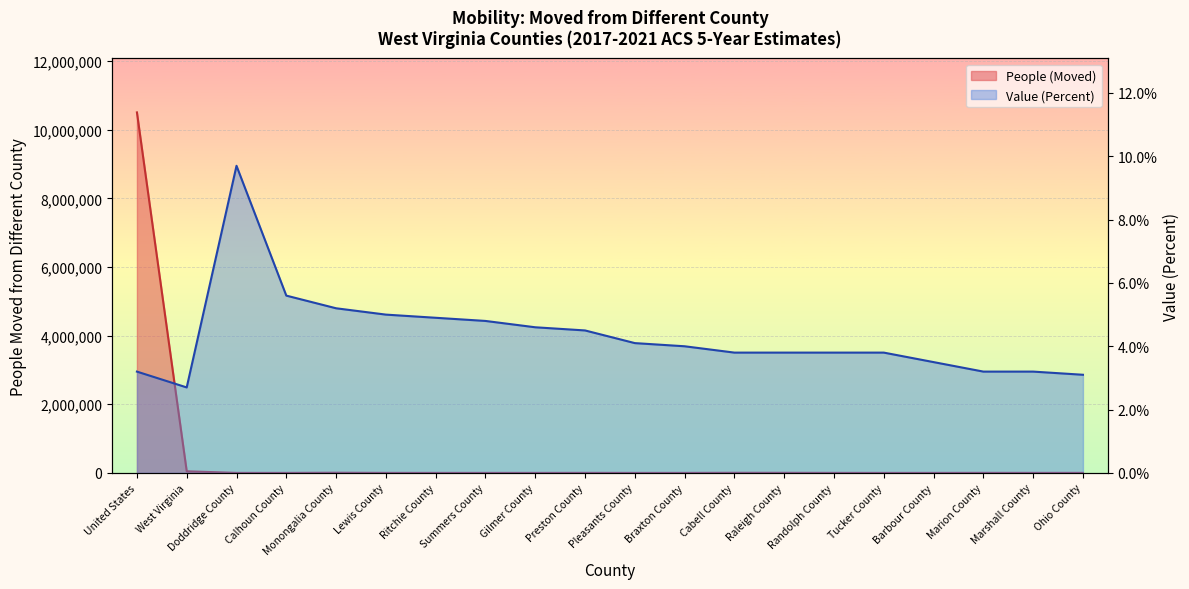

What is the difference between the People (Moved) values at Braxton County and Barbour County?

29.0